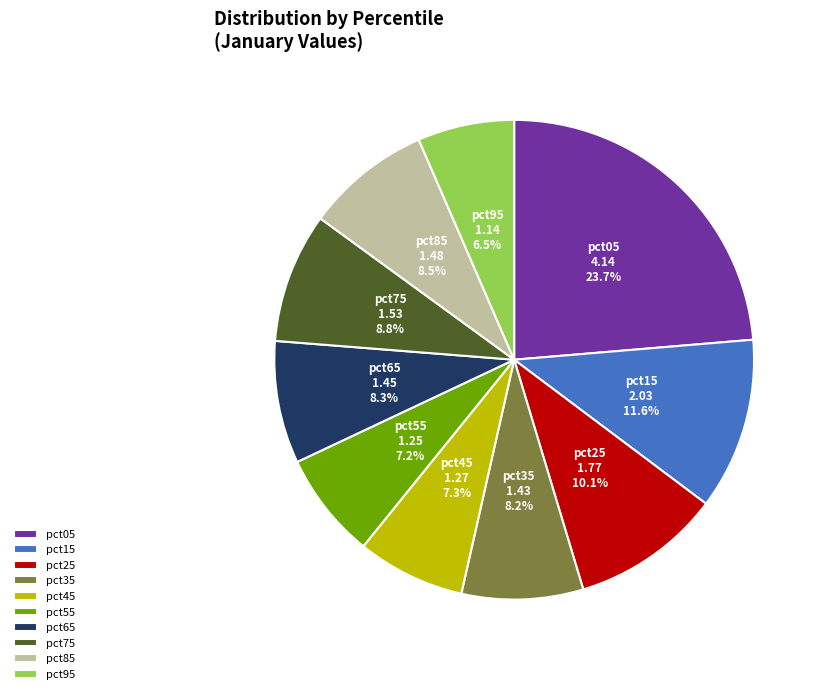

What is the largest slice in the pie chart?

pct05